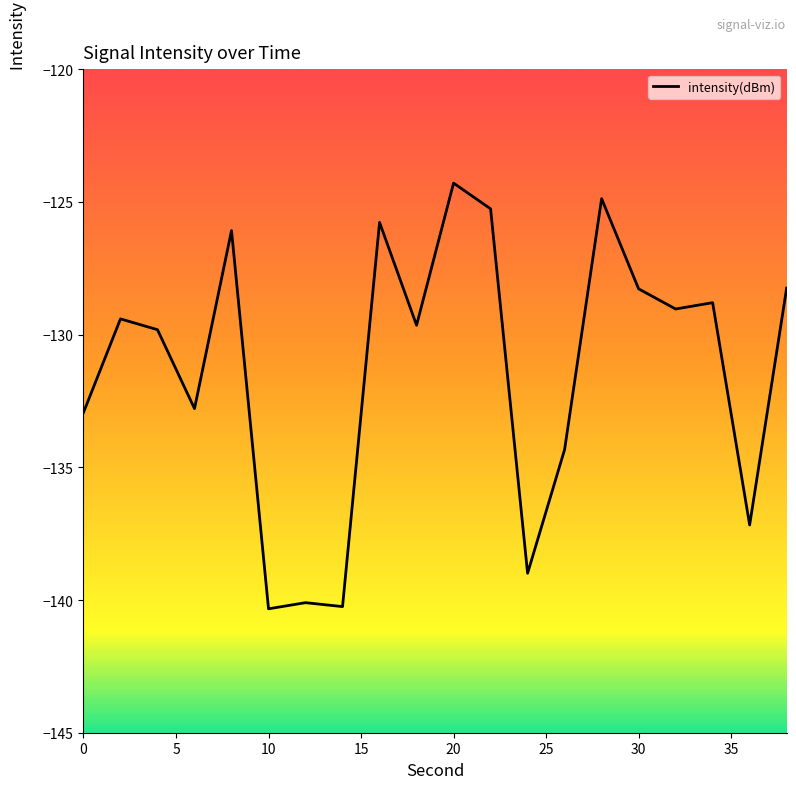

What is the maximum value shown in the chart?

-124.3